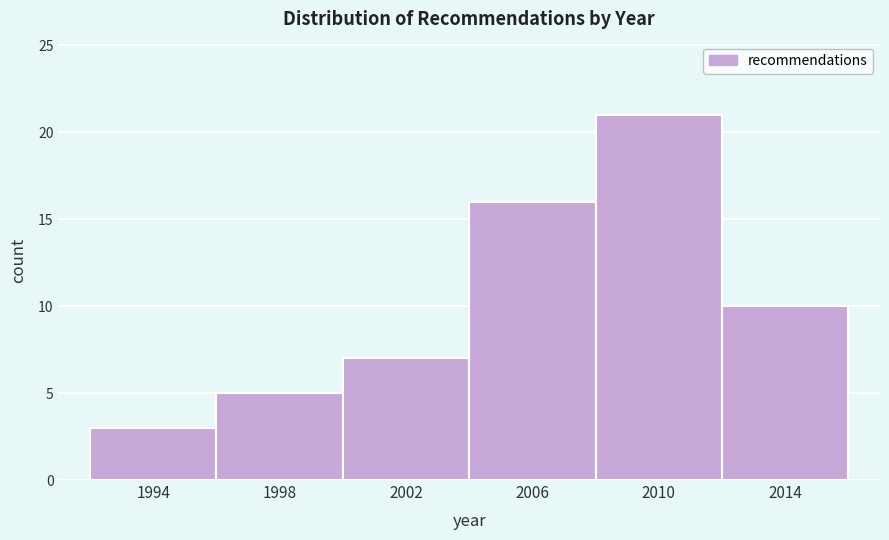

Reading left to right, list every bar in this chart as the range it spans on the x-axis followed by its height. The values are not printed on the chart, so give them approximately, as read against the axis.

1992 to 1996: 3
1996 to 2000: 5
2000 to 2004: 7
2004 to 2008: 16
2008 to 2012: 21
2012 to 2016: 10